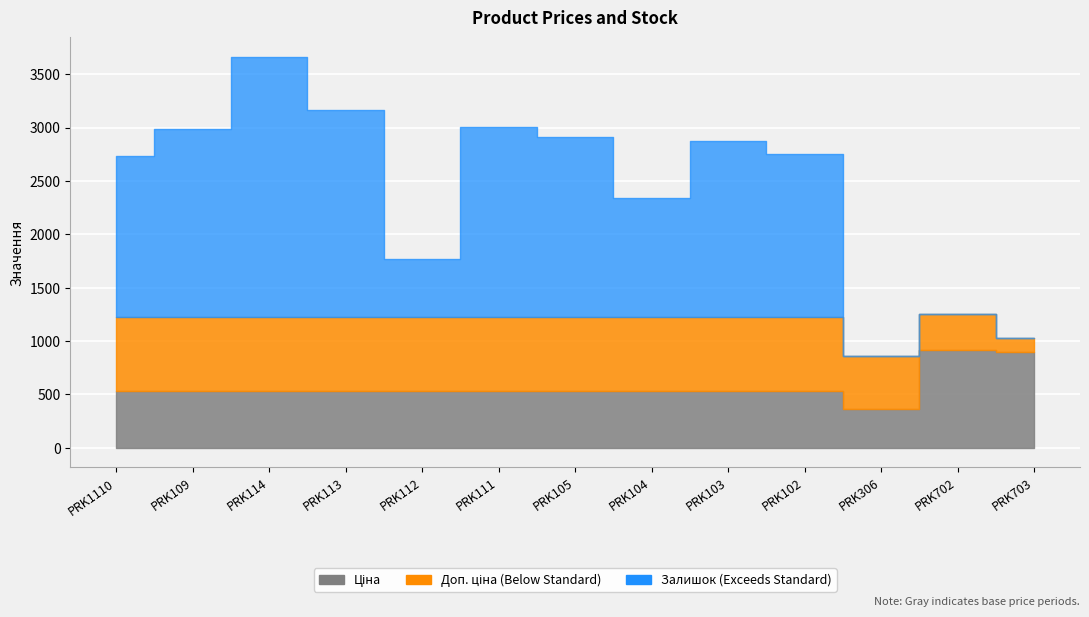

True or false: Залишок has more than 1 interior local peaks.

True